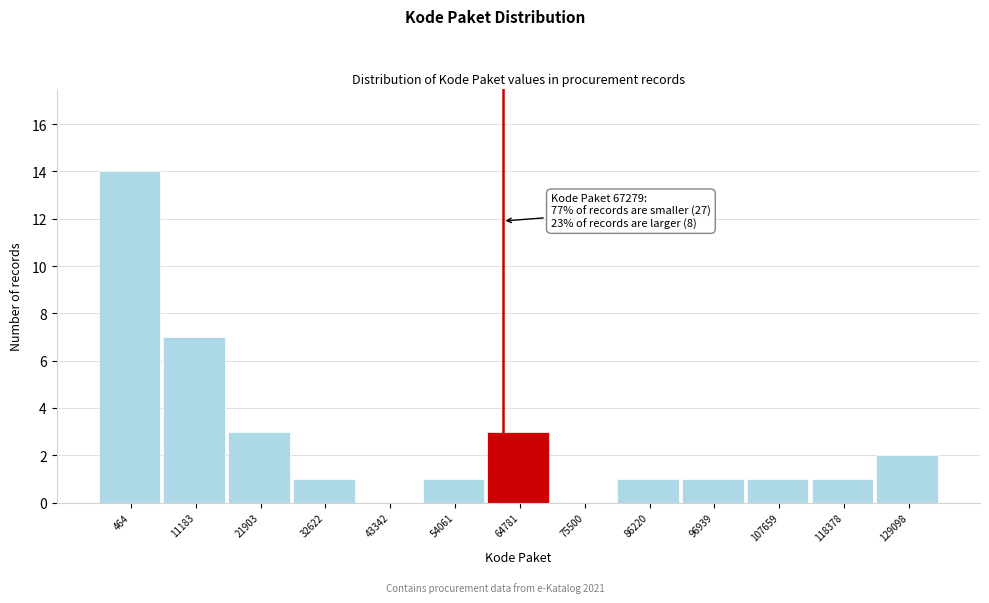

Reading left to right, transcribe all the data shown in this chart.

464=14	11183=7	21903=3	32622=1	43342=0	54061=1	64781=3	75500=0	86220=1	96939=1	107659=1	118378=1	129098=2